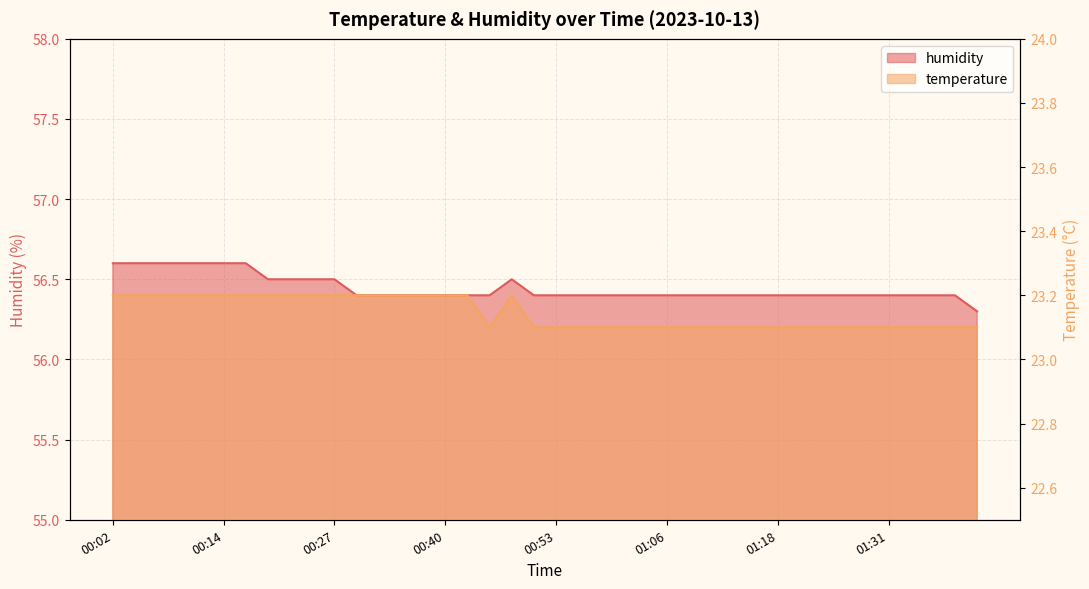

Reading left to right, transcribe all the data shown in this chart.

temperature: 00:02=23.2	00:04=23.2	00:07=23.2	00:09=23.2	00:12=23.2	00:14=23.2	00:17=23.2	00:19=23.2	00:22=23.2	00:24=23.2	00:27=23.2	00:30=23.2	00:32=23.2	00:35=23.2	00:37=23.2	00:40=23.2	00:43=23.2	00:45=23.1	00:48=23.2	00:51=23.1	00:53=23.1	00:56=23.1	00:58=23.1	01:01=23.1	01:03=23.1	01:06=23.1	01:08=23.1	01:11=23.1	01:13=23.1	01:16=23.1	01:18=23.1	01:21=23.1	01:23=23.1	01:26=23.1	01:28=23.1	01:31=23.1	01:33=23.1	01:36=23.1	01:38=23.1	01:41=23.1
humidity: 00:02=56.6	00:04=56.6	00:07=56.6	00:09=56.6	00:12=56.6	00:14=56.6	00:17=56.6	00:19=56.5	00:22=56.5	00:24=56.5	00:27=56.5	00:30=56.4	00:32=56.4	00:35=56.4	00:37=56.4	00:40=56.4	00:43=56.4	00:45=56.4	00:48=56.5	00:51=56.4	00:53=56.4	00:56=56.4	00:58=56.4	01:01=56.4	01:03=56.4	01:06=56.4	01:08=56.4	01:11=56.4	01:13=56.4	01:16=56.4	01:18=56.4	01:21=56.4	01:23=56.4	01:26=56.4	01:28=56.4	01:31=56.4	01:33=56.4	01:36=56.4	01:38=56.4	01:41=56.3